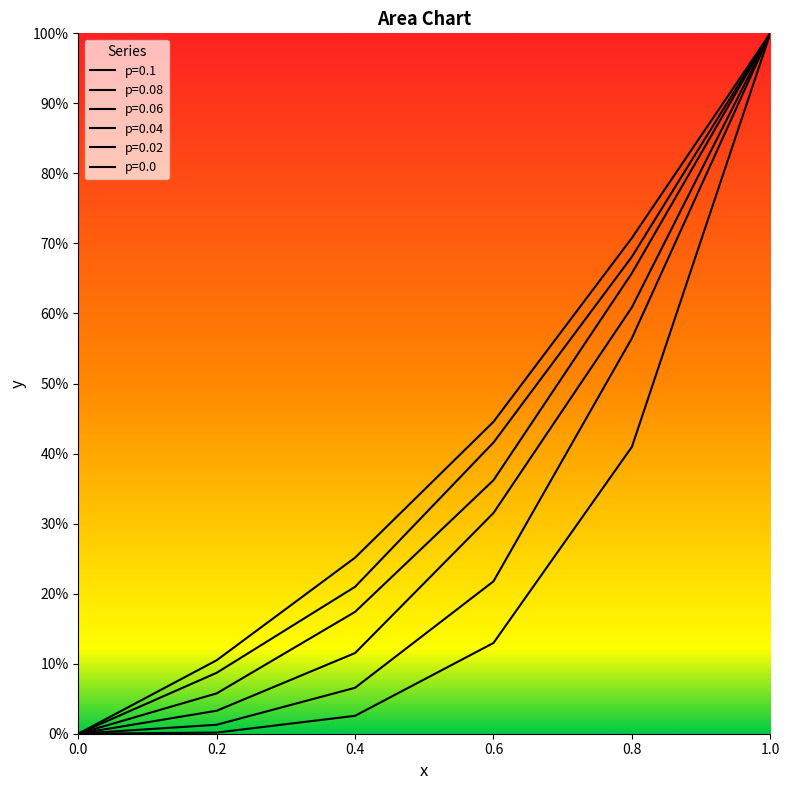

What is the average value of the p=0.1 series?

0.4